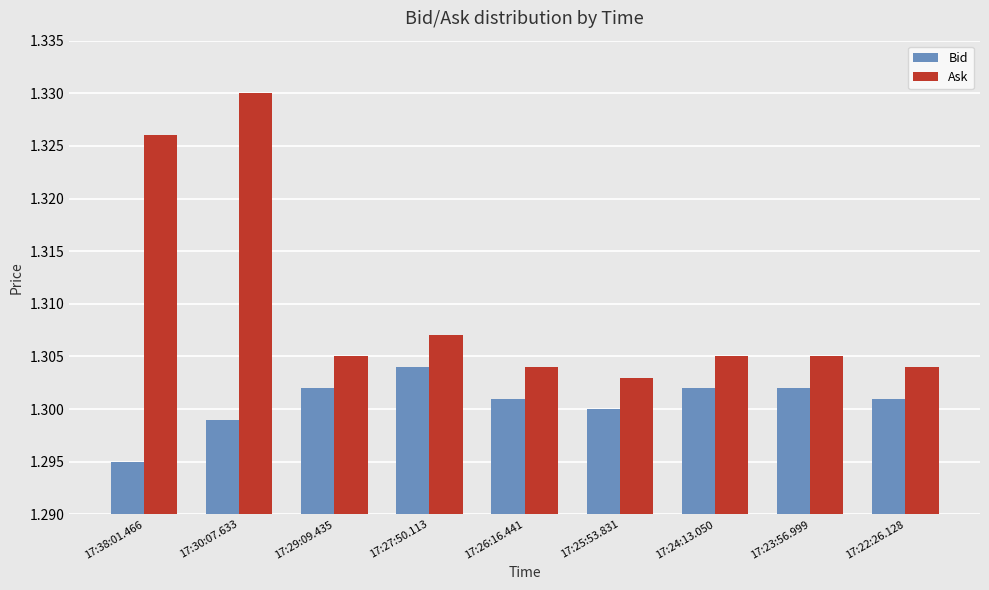

Are the bars horizontal?

No